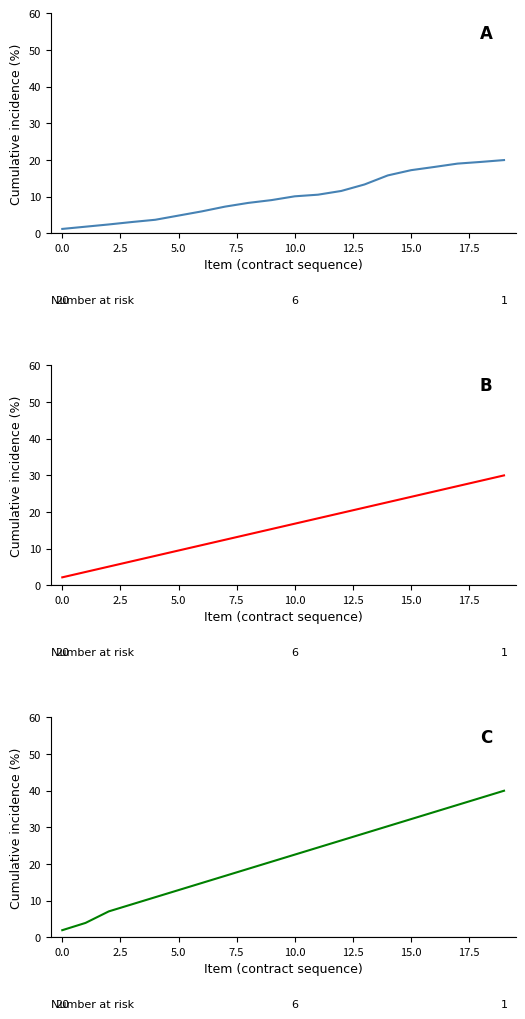

Is it true that Minima Cuantia equals 11.2 at 18?

False